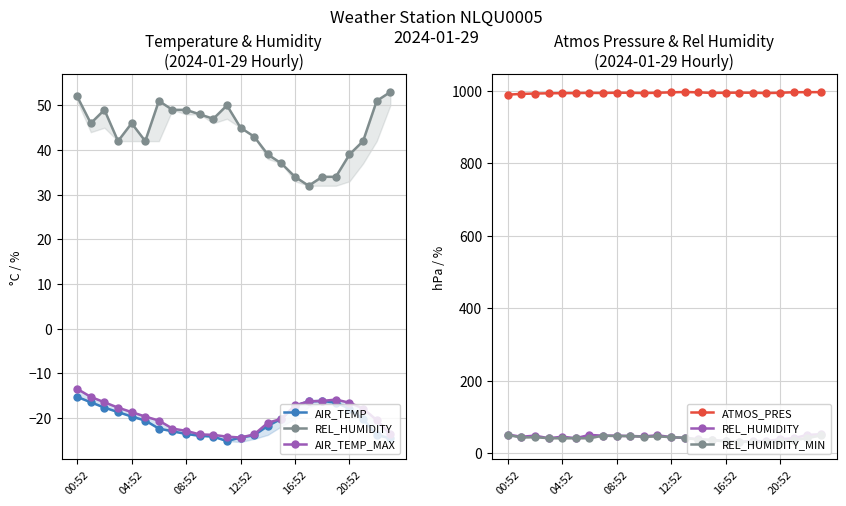

The ATMOS_PRES series shows 466.9 at 04:52. True or false?

False